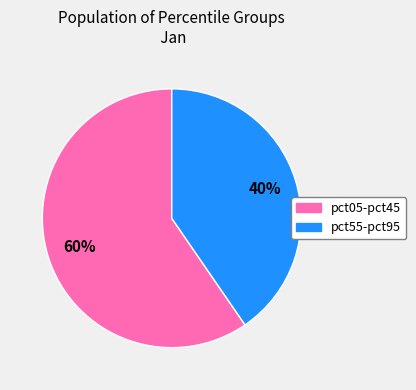

Does any single category account for the majority?

Yes